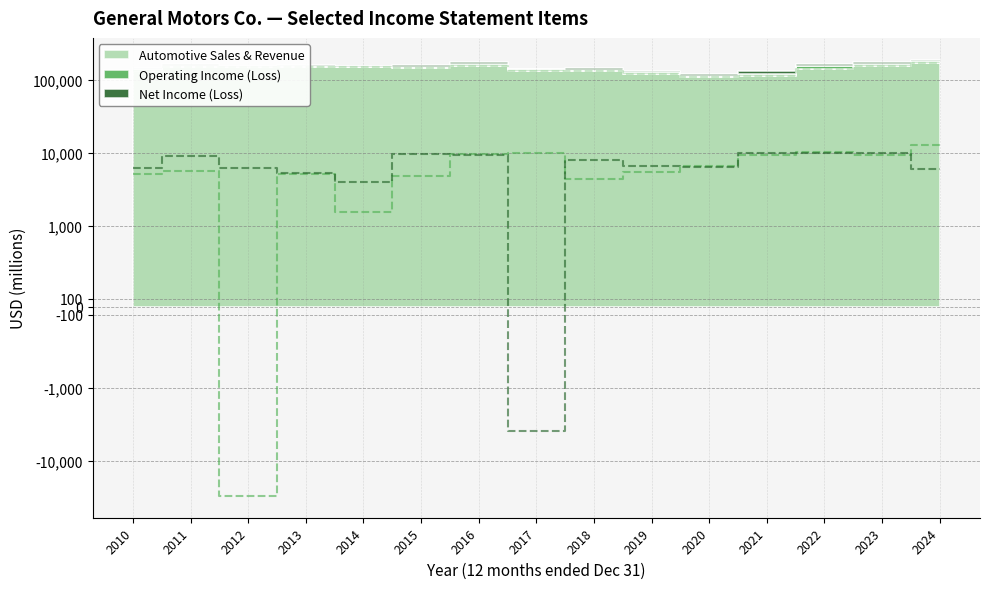

Which category has the highest value in the Net Income (Loss) series?

2023